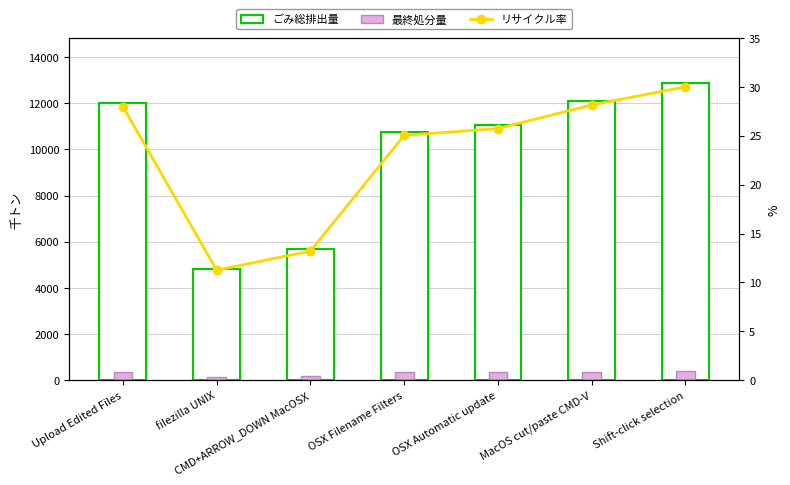

Reading left to right, list all the values displayed in this chart.

id: 12018.0	4834.0	5676.0	10757.0	11060.0	12097.0	12892.0
scaled secondary: 372.9	150.0	176.1	333.8	343.2	375.3	400.0
normalized rate: 28.0	11.2	13.2	25.0	25.7	28.2	30.0